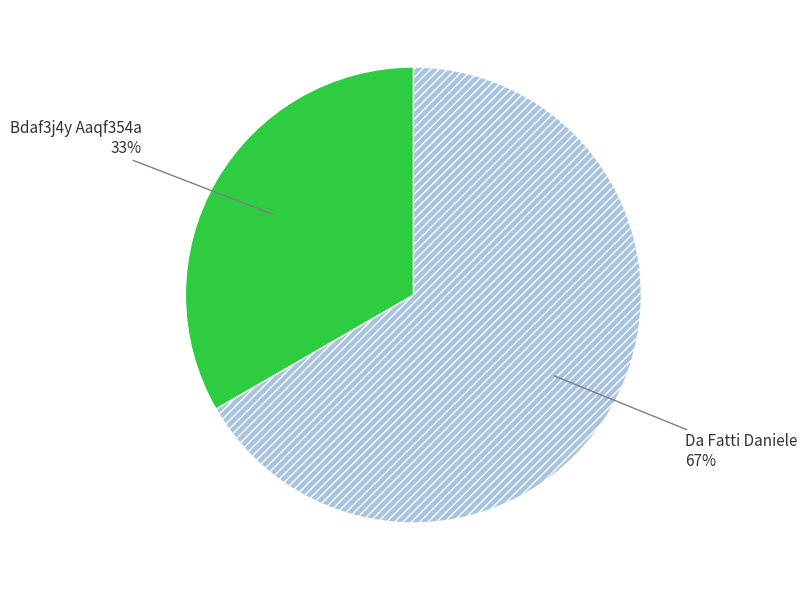

Which slice represents more than half of the pie?

Da Fatti Daniele